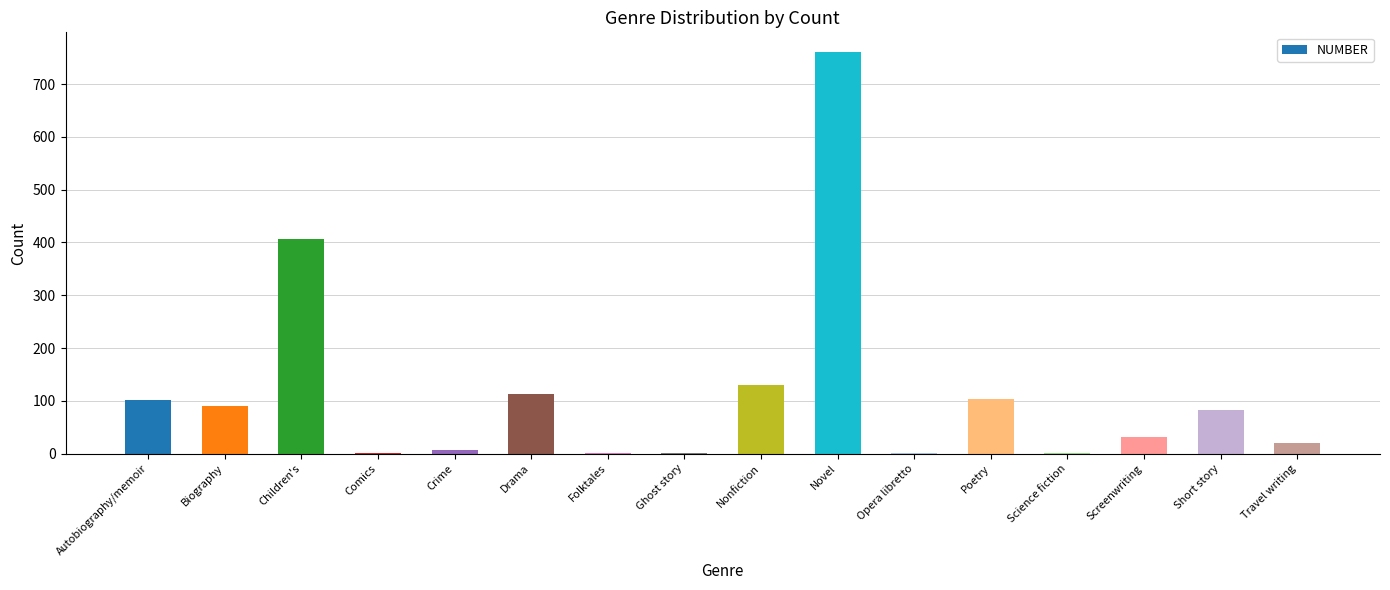

What is the change in value from Screenwriting to Short story?

+51